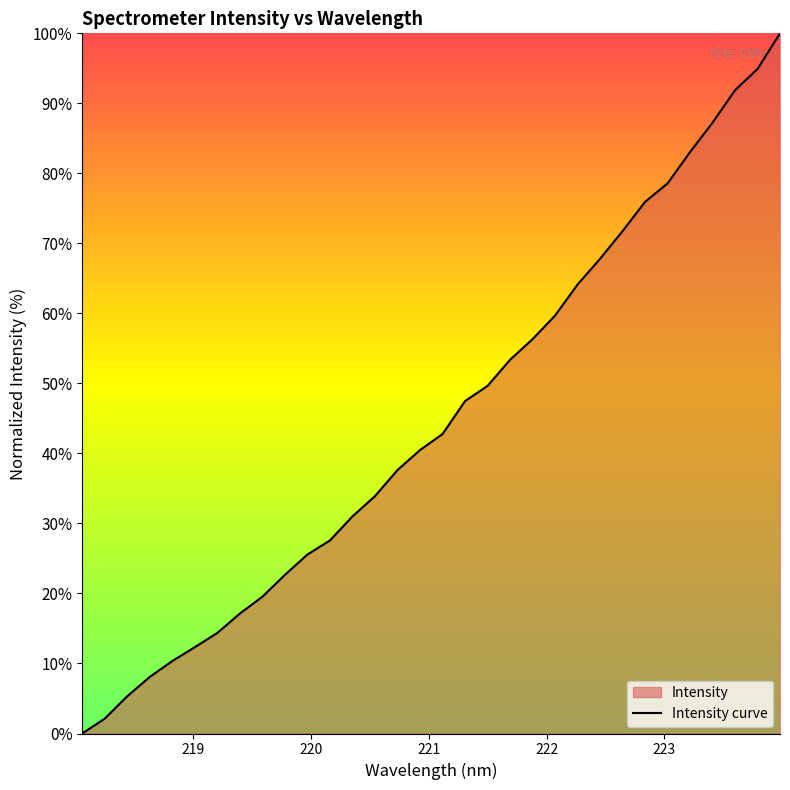

What is the maximum value shown in the chart?

100.0